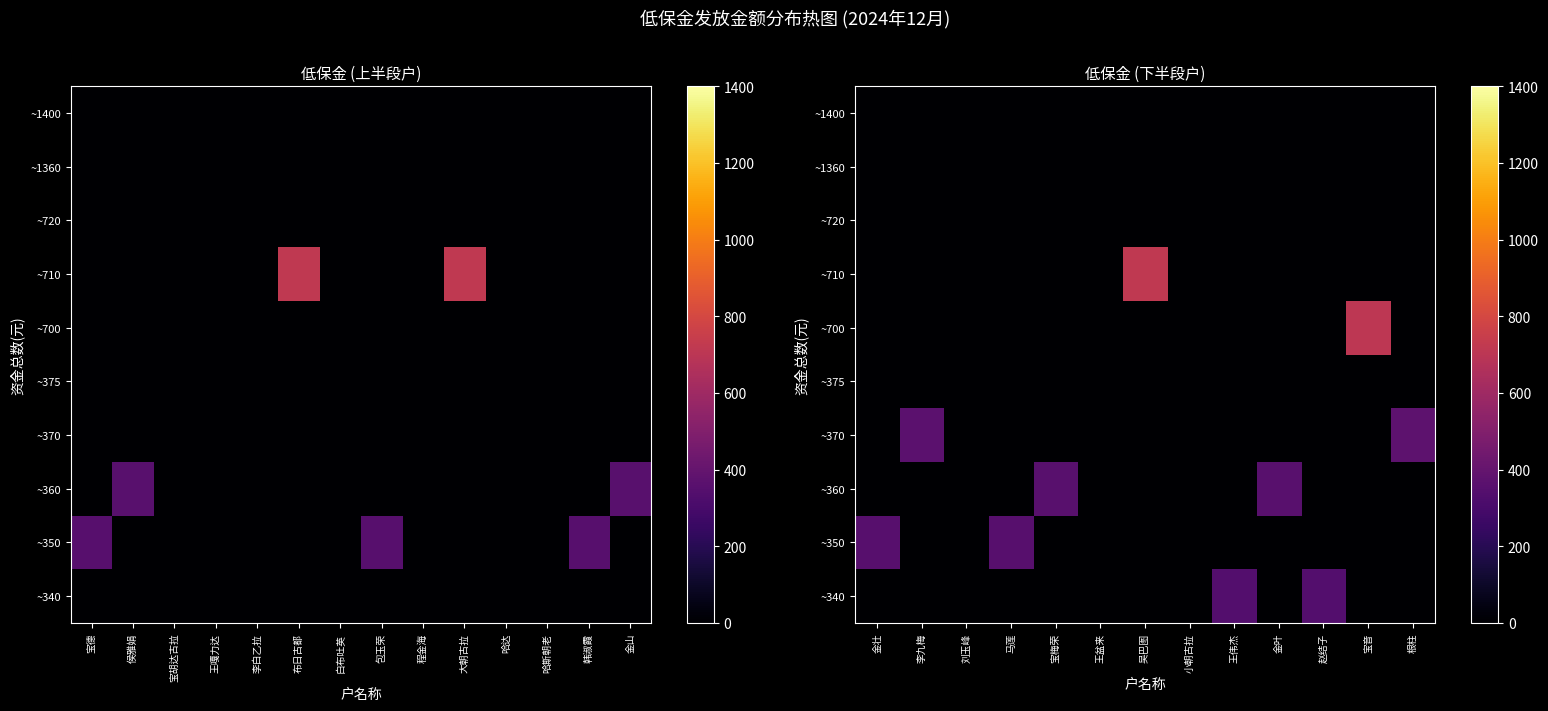

The ~350 series shows 162 at 小朝古拉. True or false?

False